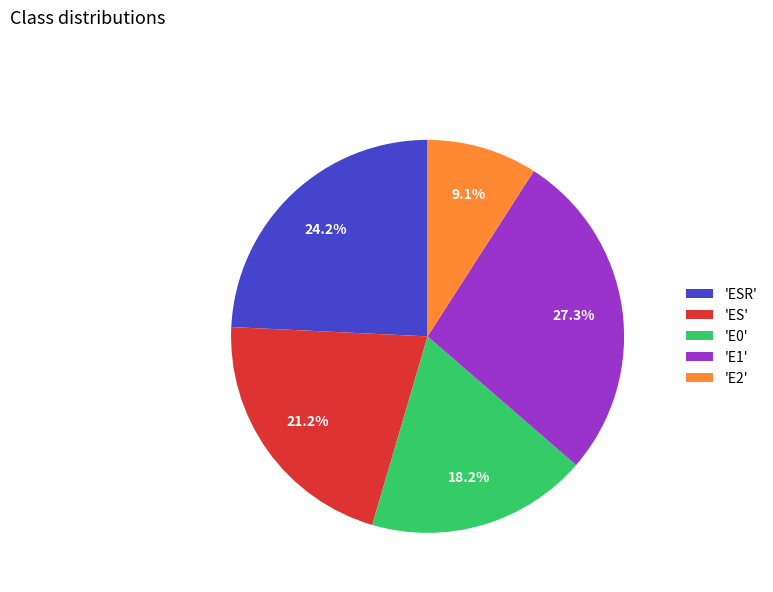

Which category has the smallest portion of the pie?

'E2'